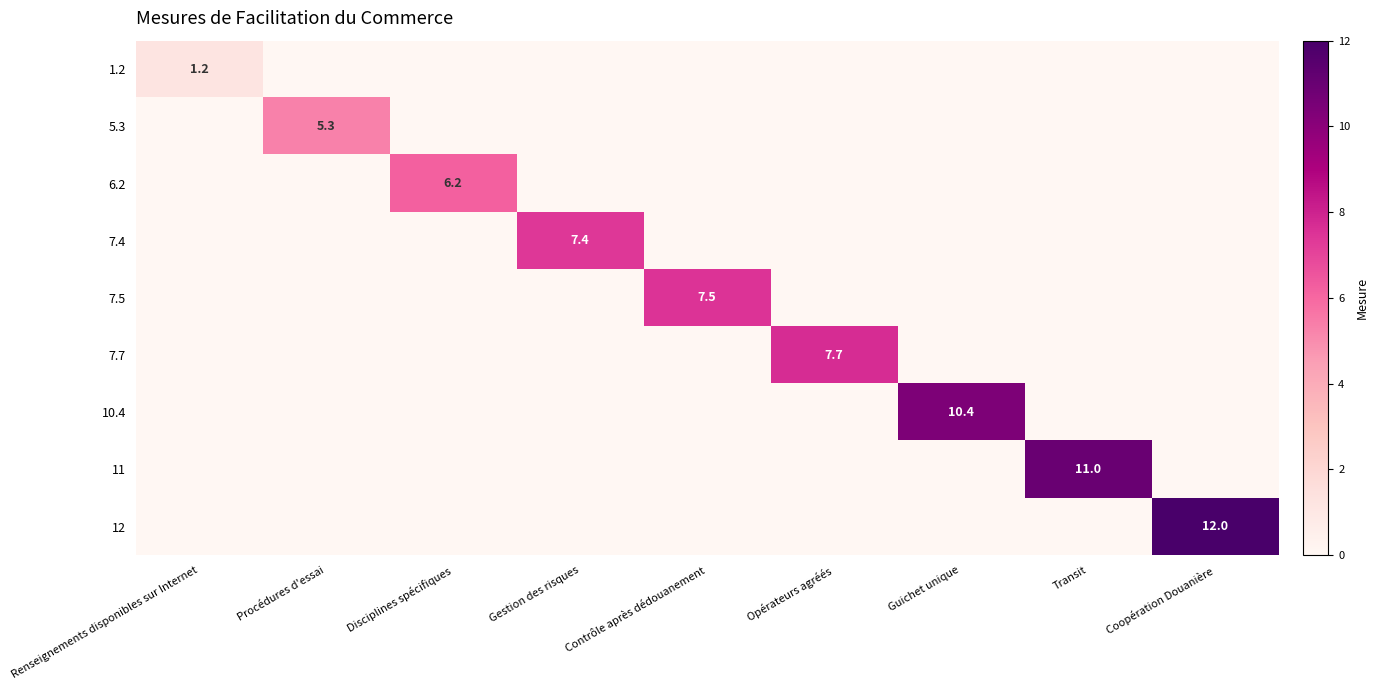

At which category is the sum across all series the highest?

Coopération Douanière